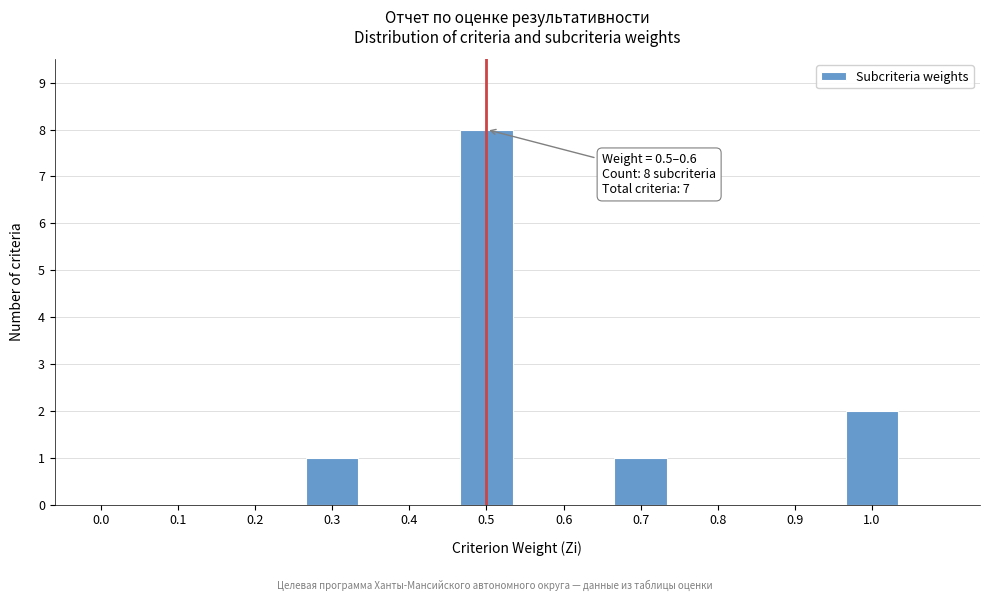

Reading right to left, extract all data points from this chart.

1.0=2	0.9=0	0.8=0	0.7=1	0.6=0	0.5=8	0.4=0	0.3=1	0.2=0	0.1=0	0.0=0